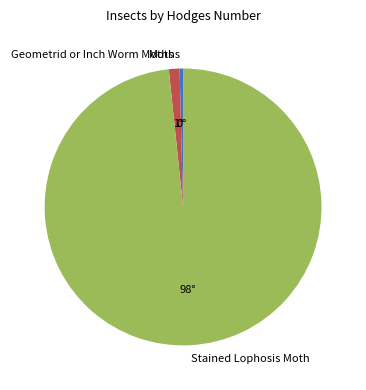

Is there any slice that represents more than half of the pie?

Yes